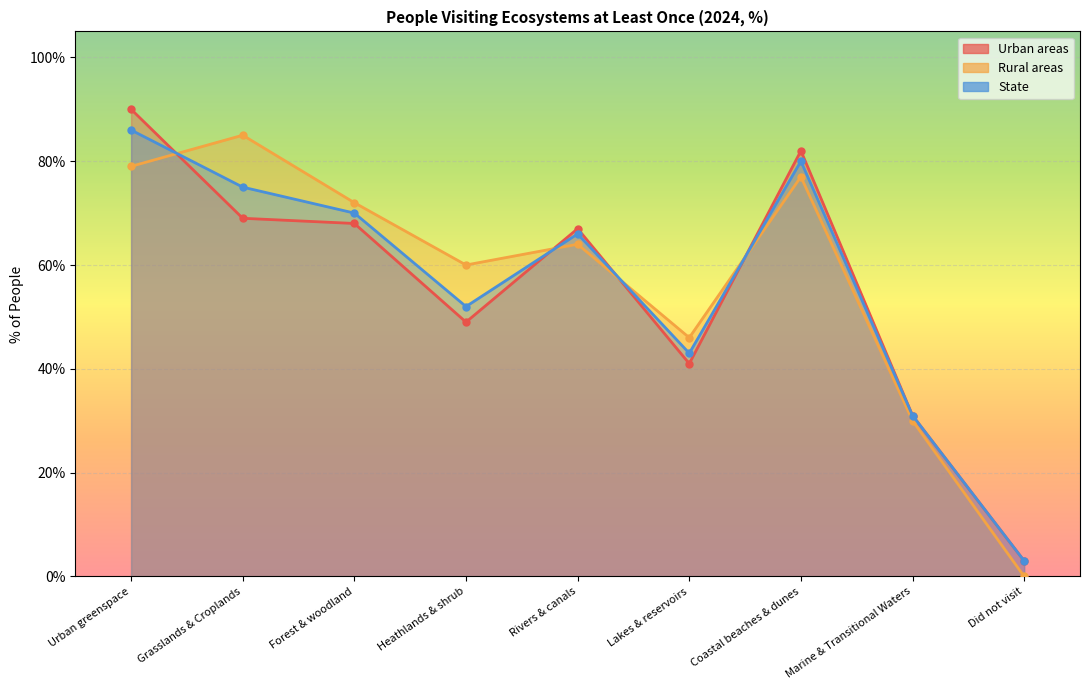

Between which two adjacent categories do Rural areas and Urban areas first intersect?

Urban greenspace and Grasslands & Croplands